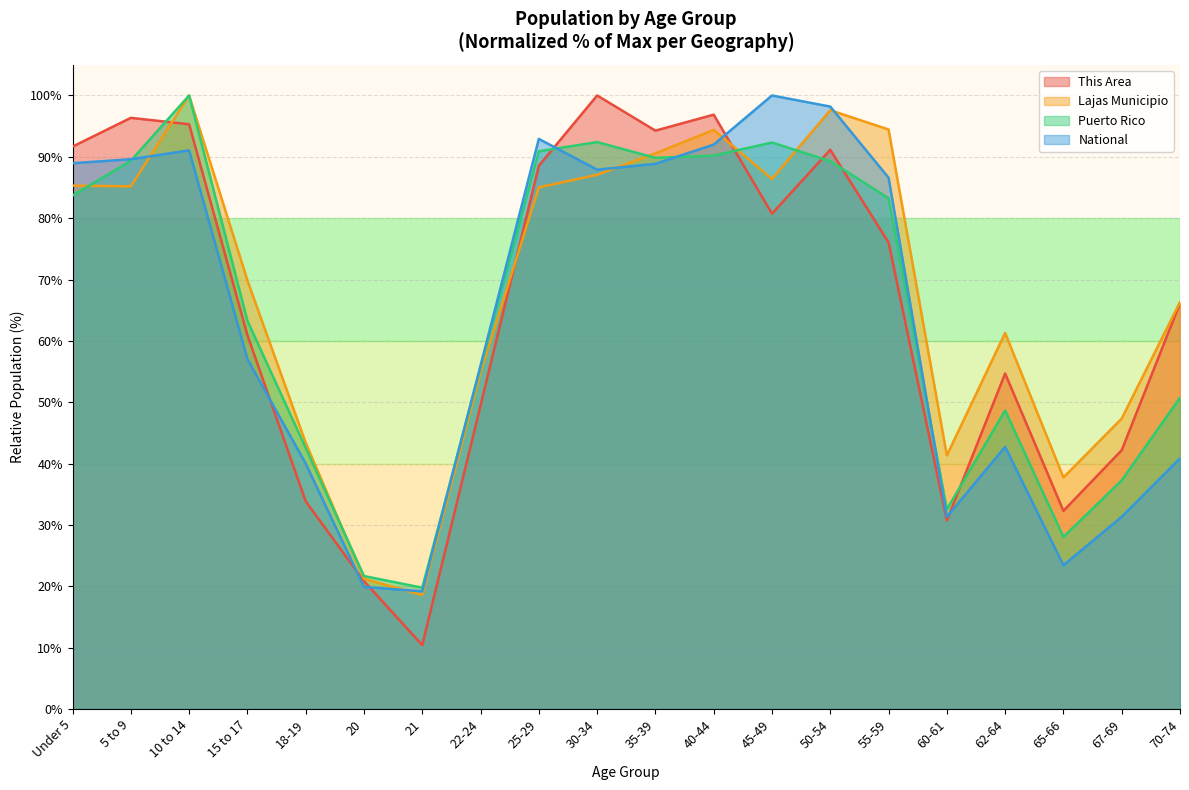

In National, how many points are higher than both neighbors (excluding endpoints)?

4